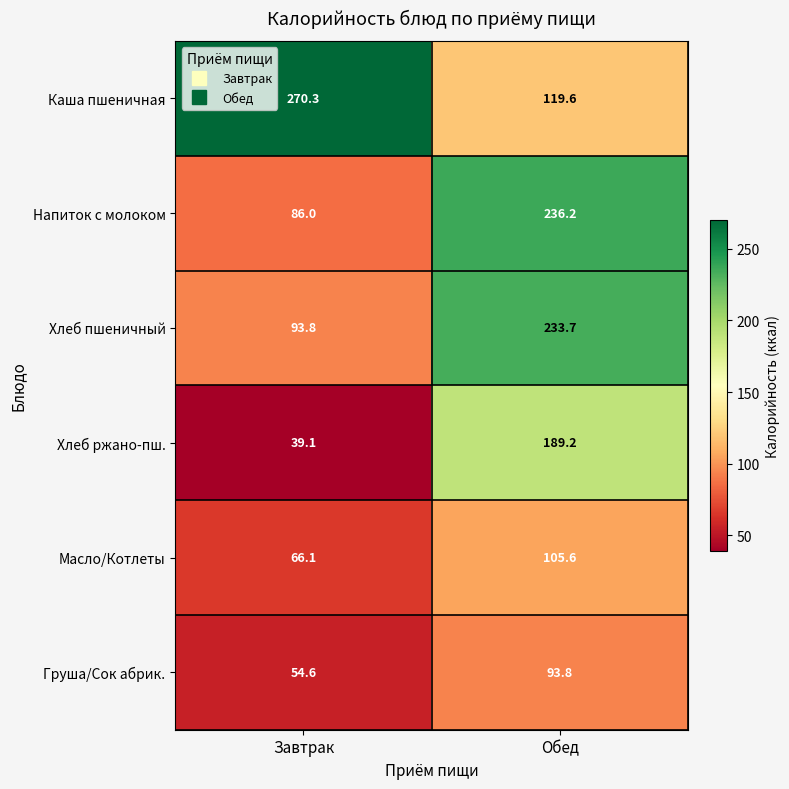

The Груша/Сок абрик. series shows 149.0 at Обед. True or false?

False